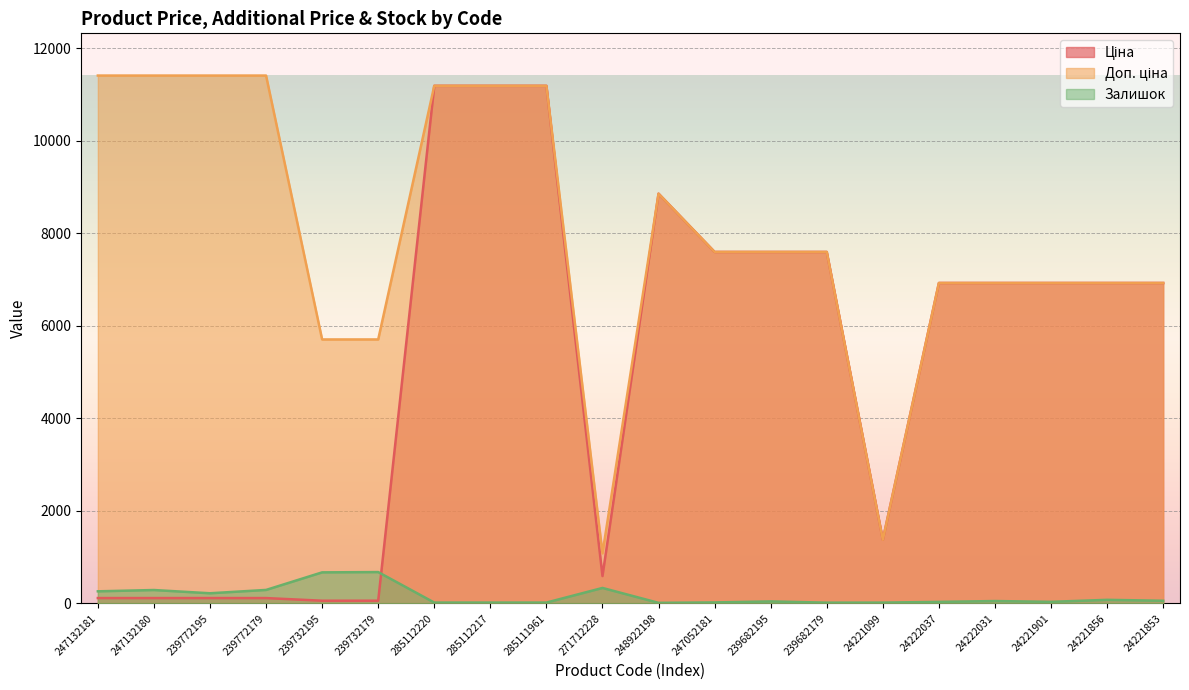

What position from the left is 24221856?

19